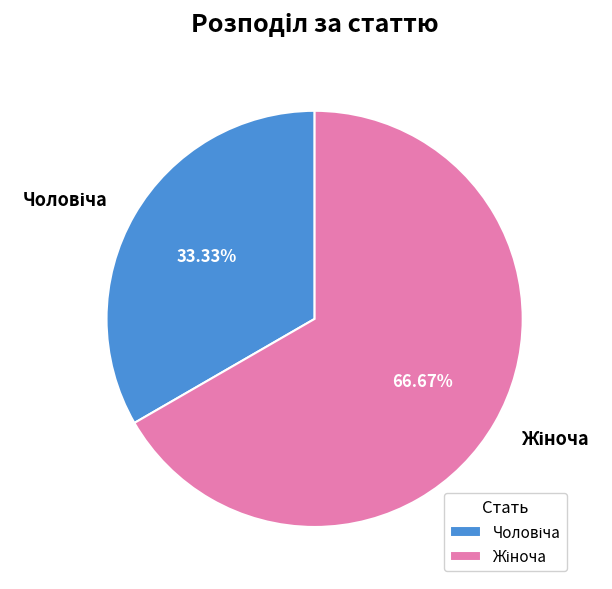

Is there any slice that represents more than half of the pie?

Yes